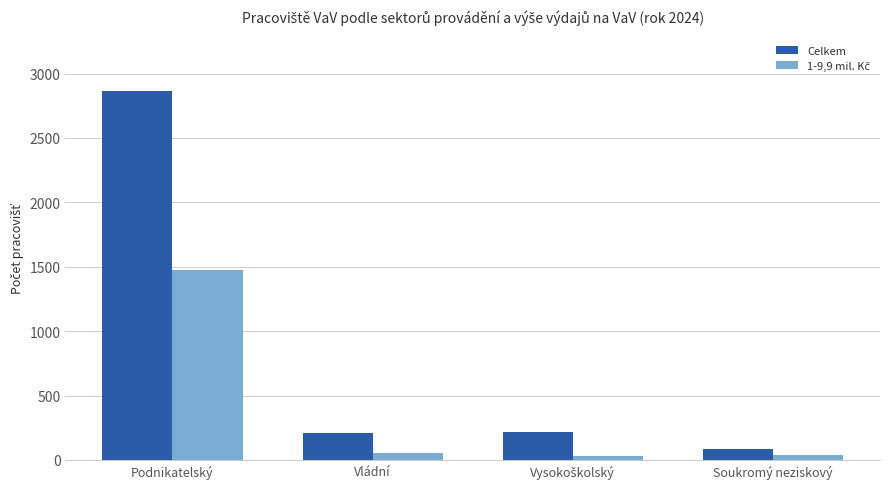

What is the difference between the maximum and minimum values in the Celkem series?

2778